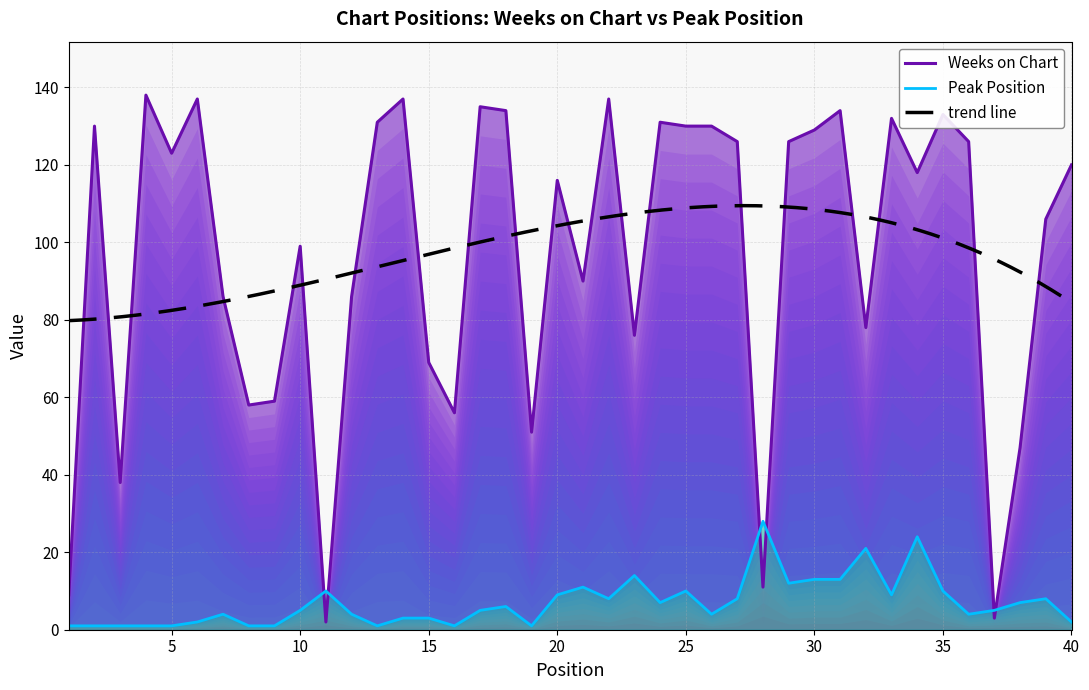

In Weeks on Chart, how many points are higher than both neighbors (excluding endpoints)?

12